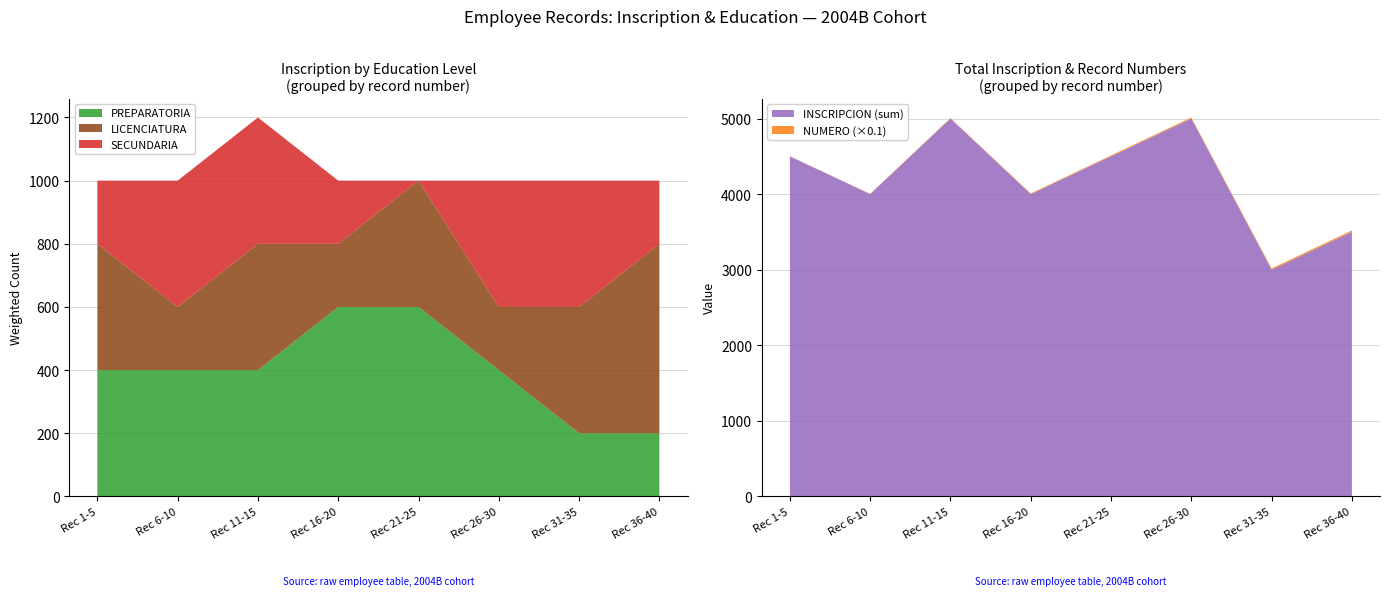

Is it true that PREPARATORIA equals 83 at Rec 36-40?

False